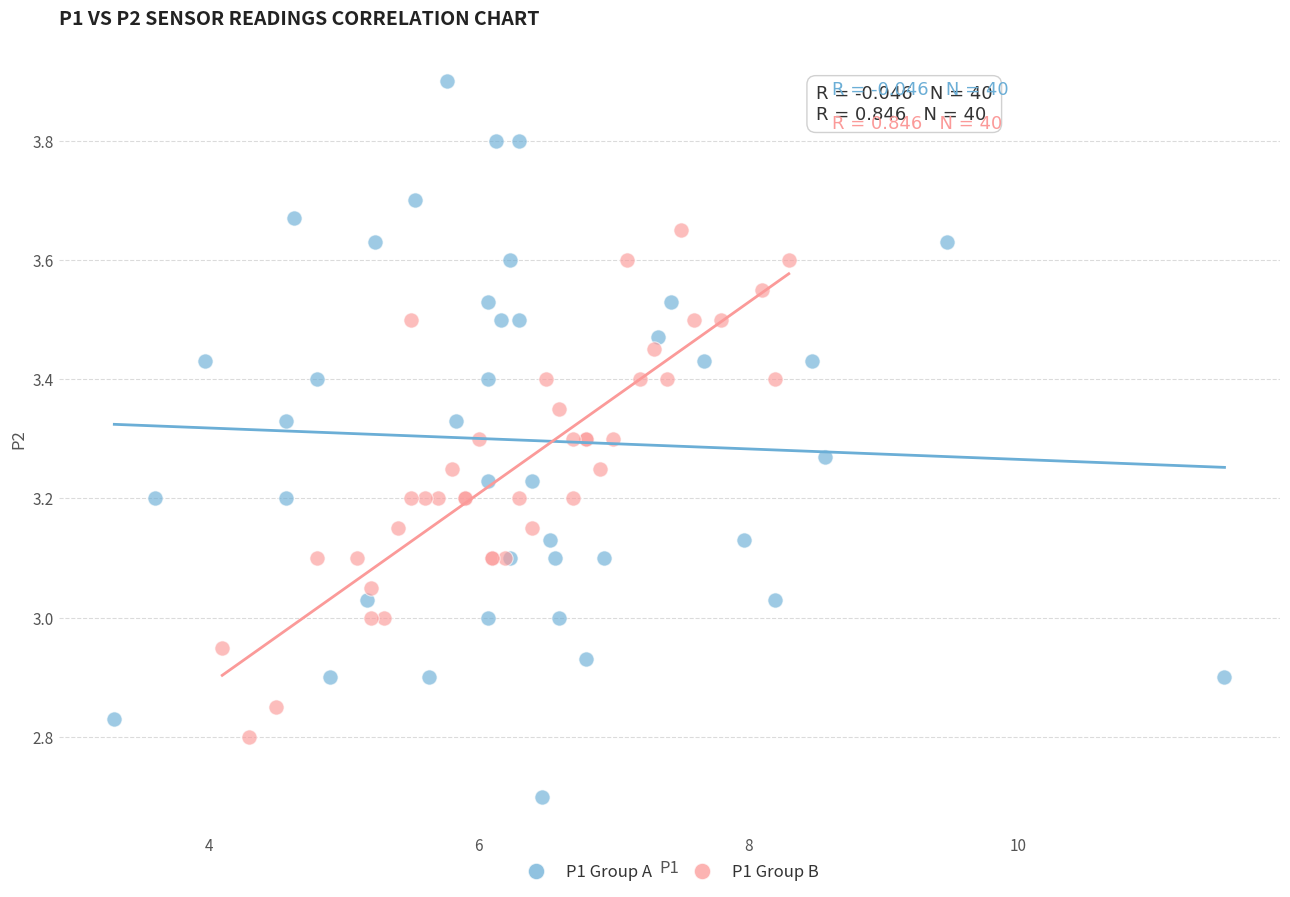

Which series contains the highest Y value?

P1 Group A